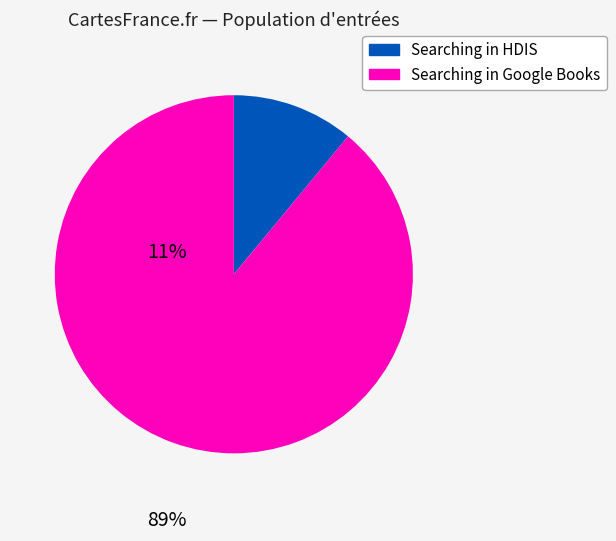

Is there any slice that represents more than half of the pie?

Yes